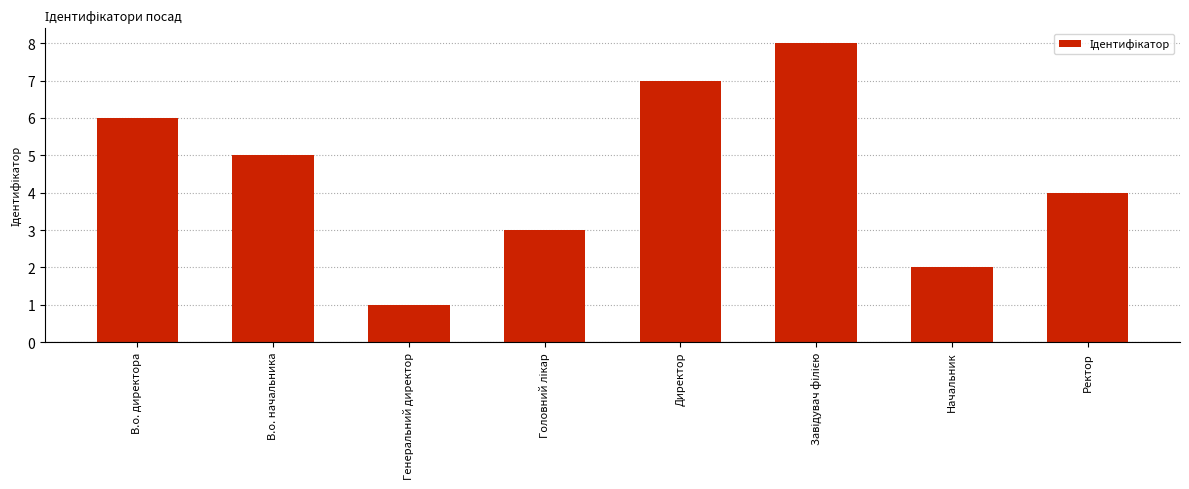

What value does the data have at Ректор?

4